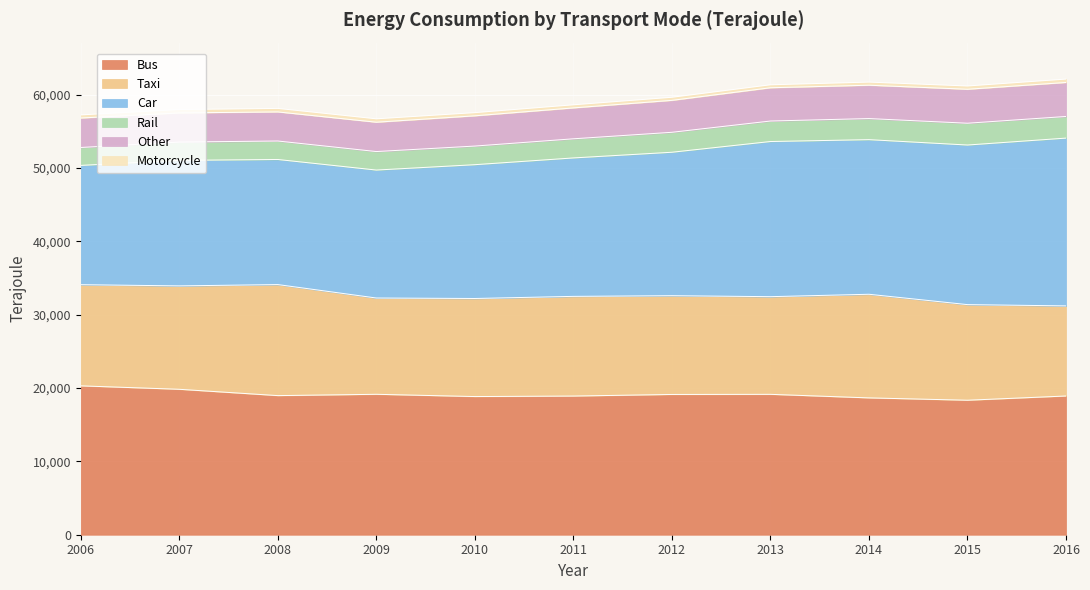

At which category is the sum across all series the highest?

2016